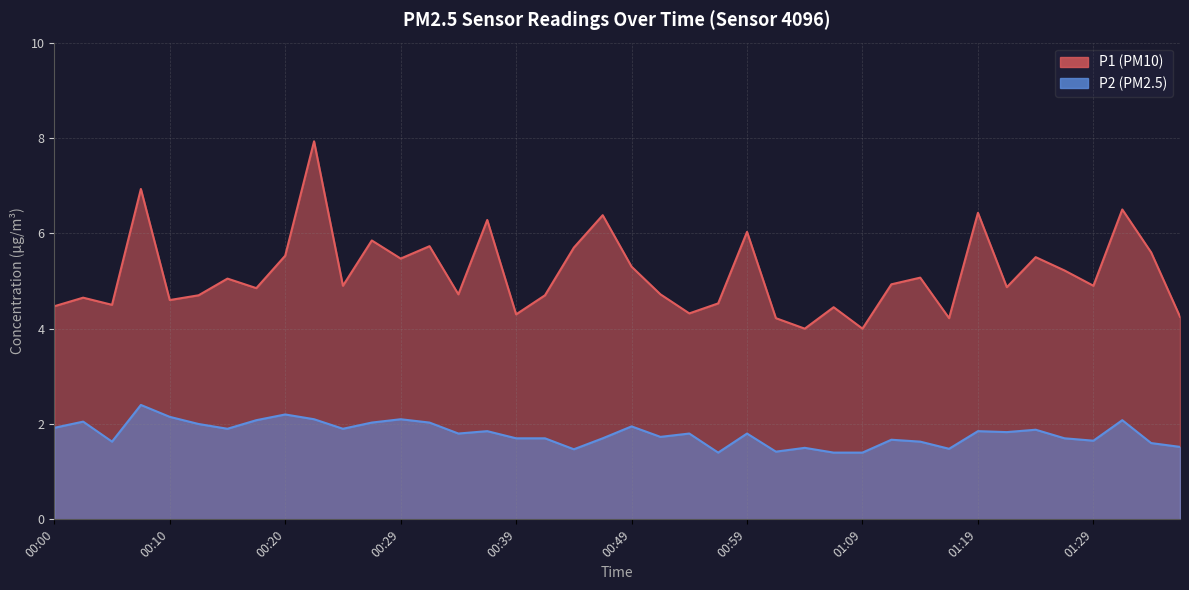

Reading left to right, extract all data points from this chart.

P1: 00:00=4.5	00:02=4.7	00:05=4.5	00:07=6.9	00:10=4.6	00:12=4.7	00:15=5.0	00:17=4.8	00:20=5.5	00:22=7.9	00:25=4.9	00:27=5.8	00:29=5.5	00:32=5.7	00:34=4.7	00:37=6.3	00:39=4.3	00:42=4.7	00:44=5.7	00:47=6.4	00:49=5.3	00:52=4.7	00:54=4.3	00:57=4.5	00:59=6.0	01:01=4.2	01:04=4.0	01:06=4.5	01:09=4.0	01:12=4.9	01:14=5.1	01:17=4.2	01:19=6.4	01:22=4.9	01:24=5.5	01:27=5.2	01:29=4.9	01:32=6.5	01:34=5.6	01:37=4.2
P2: 00:00=1.9	00:02=2.0	00:05=1.6	00:07=2.4	00:10=2.1	00:12=2.0	00:15=1.9	00:17=2.1	00:20=2.2	00:22=2.1	00:25=1.9	00:27=2.0	00:29=2.1	00:32=2.0	00:34=1.8	00:37=1.9	00:39=1.7	00:42=1.7	00:44=1.5	00:47=1.7	00:49=1.9	00:52=1.7	00:54=1.8	00:57=1.4	00:59=1.8	01:01=1.4	01:04=1.5	01:06=1.4	01:09=1.4	01:12=1.7	01:14=1.6	01:17=1.5	01:19=1.9	01:22=1.8	01:24=1.9	01:27=1.7	01:29=1.6	01:32=2.1	01:34=1.6	01:37=1.5